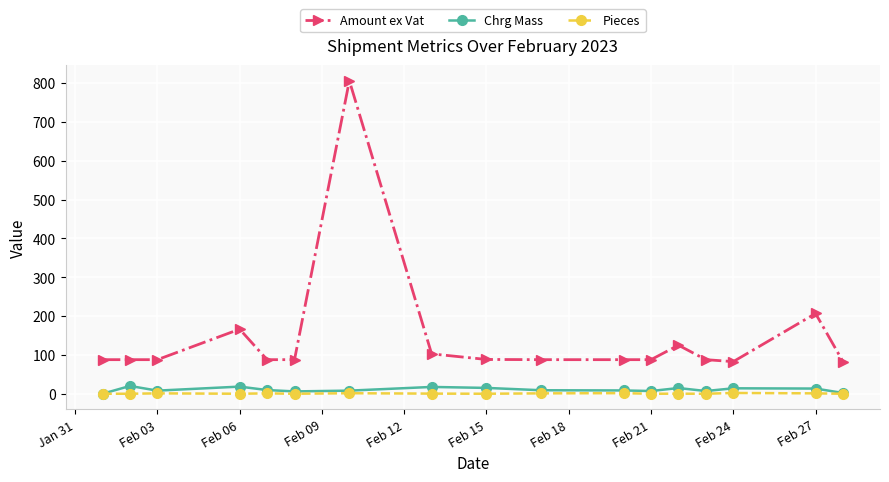

Which series has the largest total across all categories?

Amount ex Vat